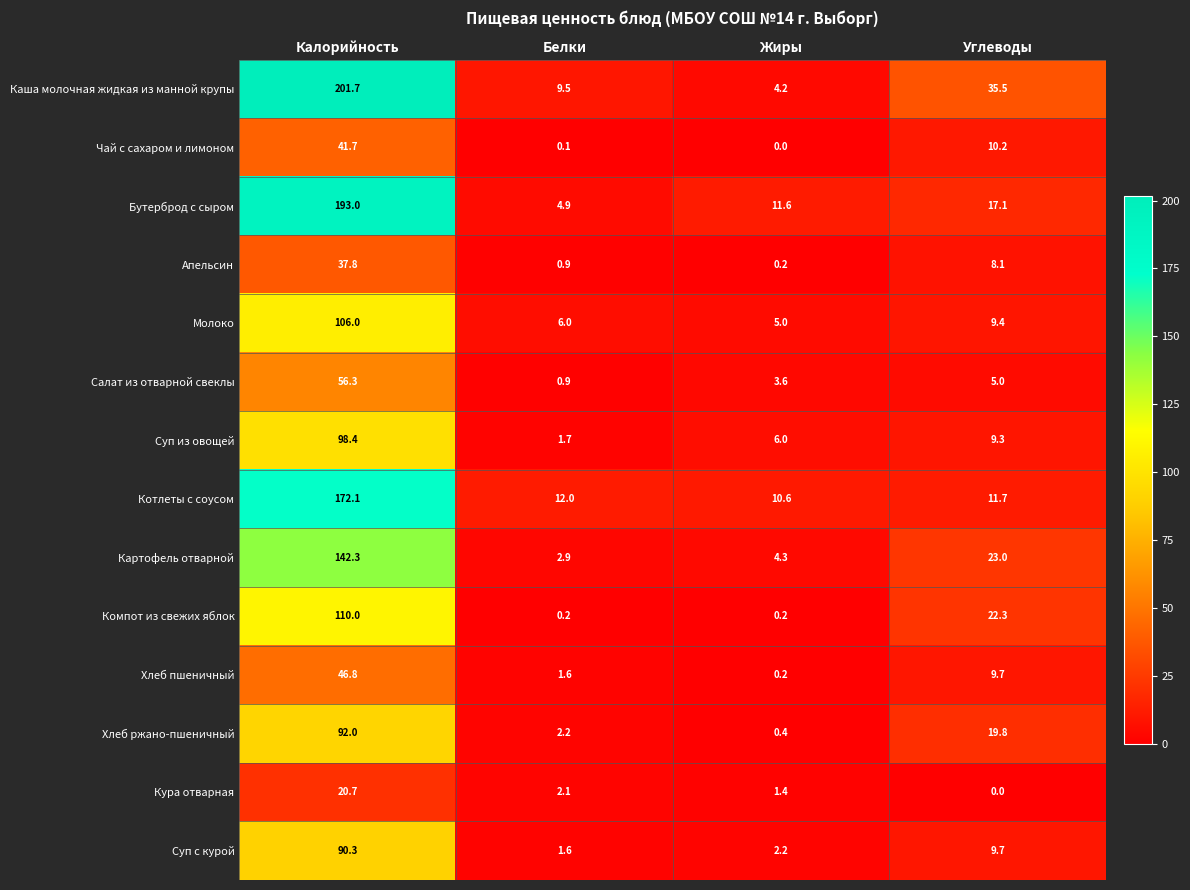

What is the sum of all Компот из свежих яблок values?

132.7